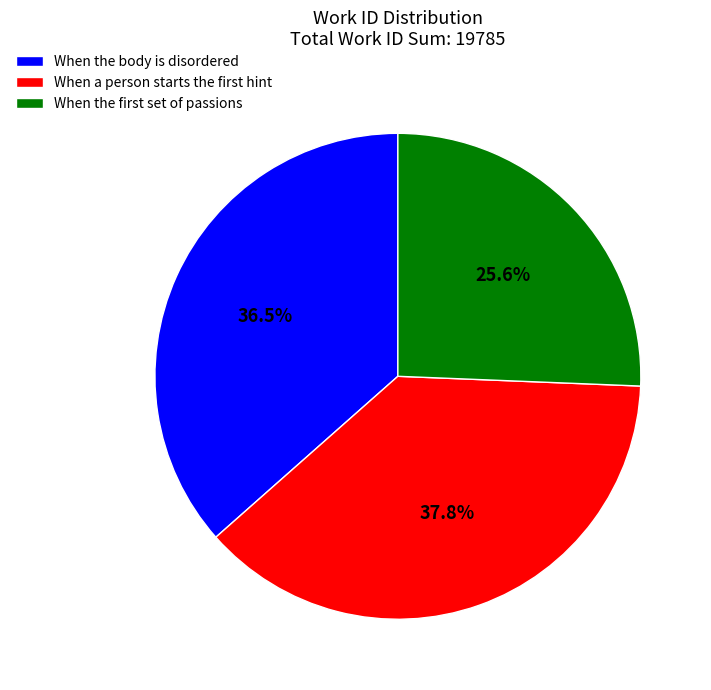

How many segments does this pie chart have?

3